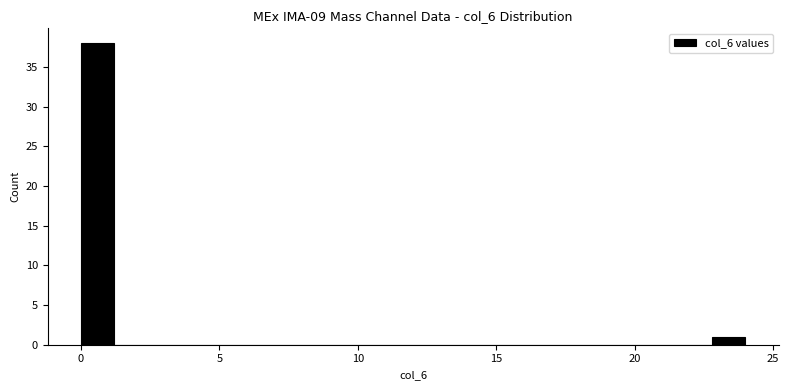

Read against the x-axis, roughly where is the centre of the tallest bar?

0.5